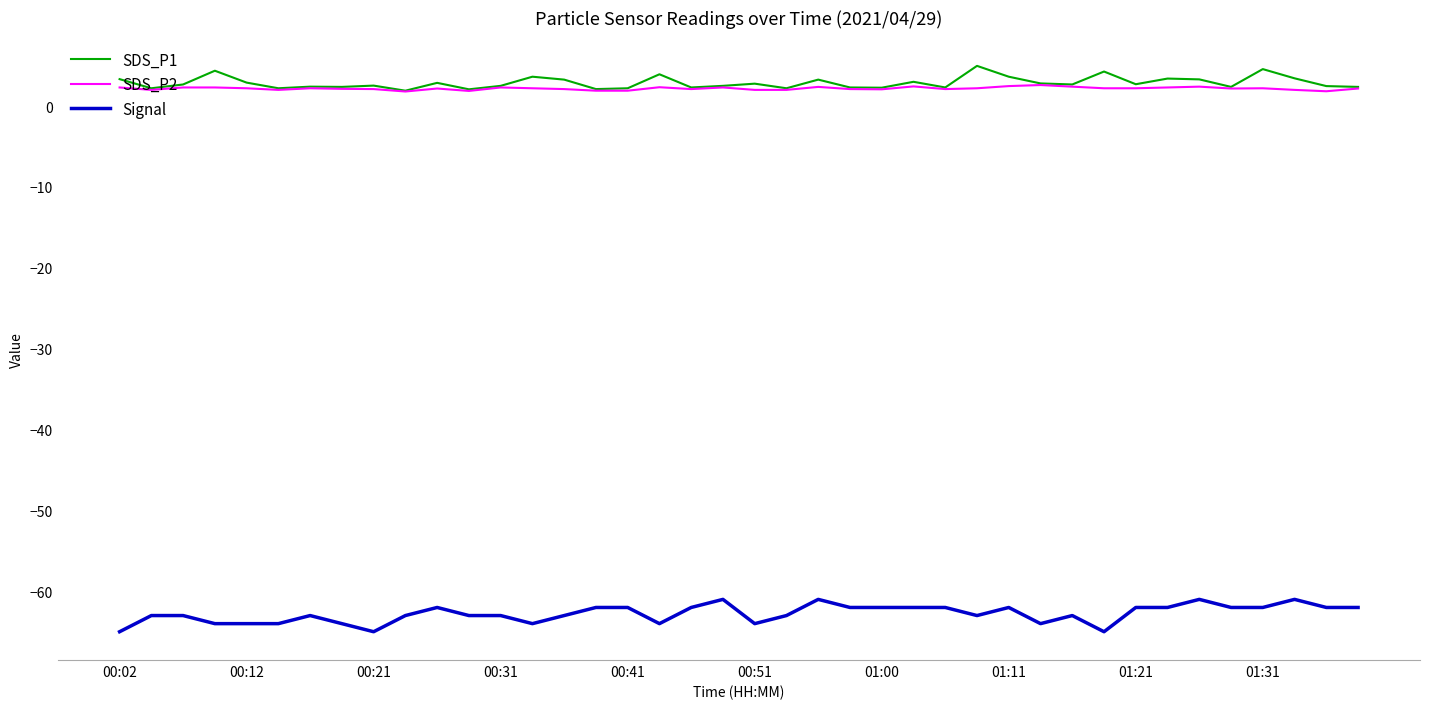

What is the greatest value displayed?

5.0